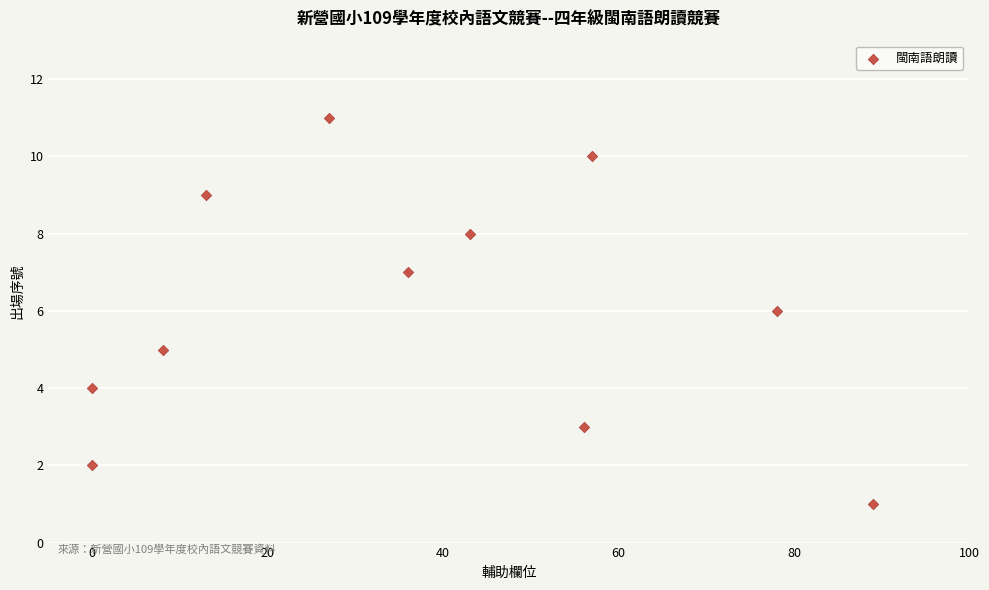

What is the average Y value?

6